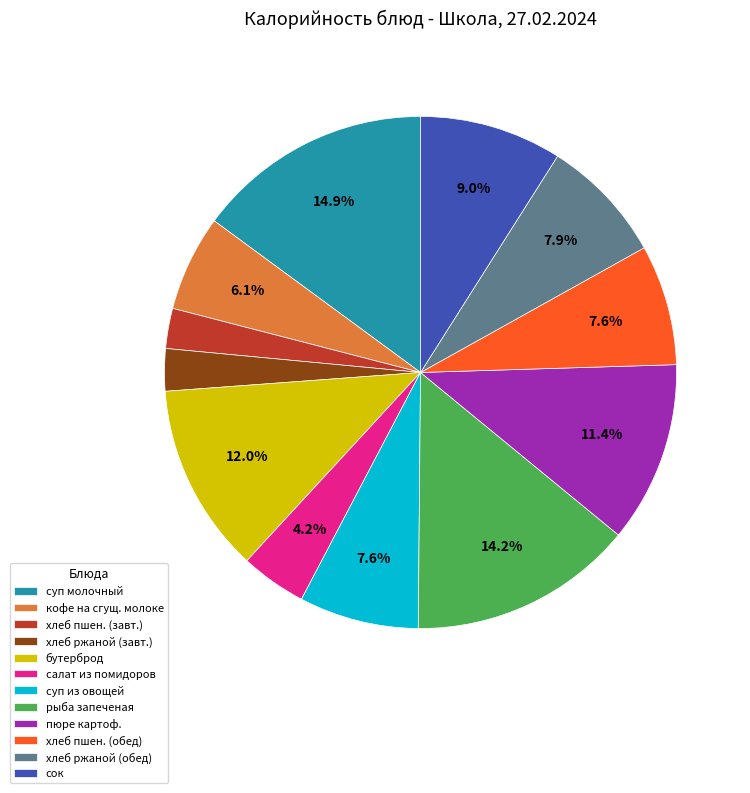

Does any single category account for the majority?

No